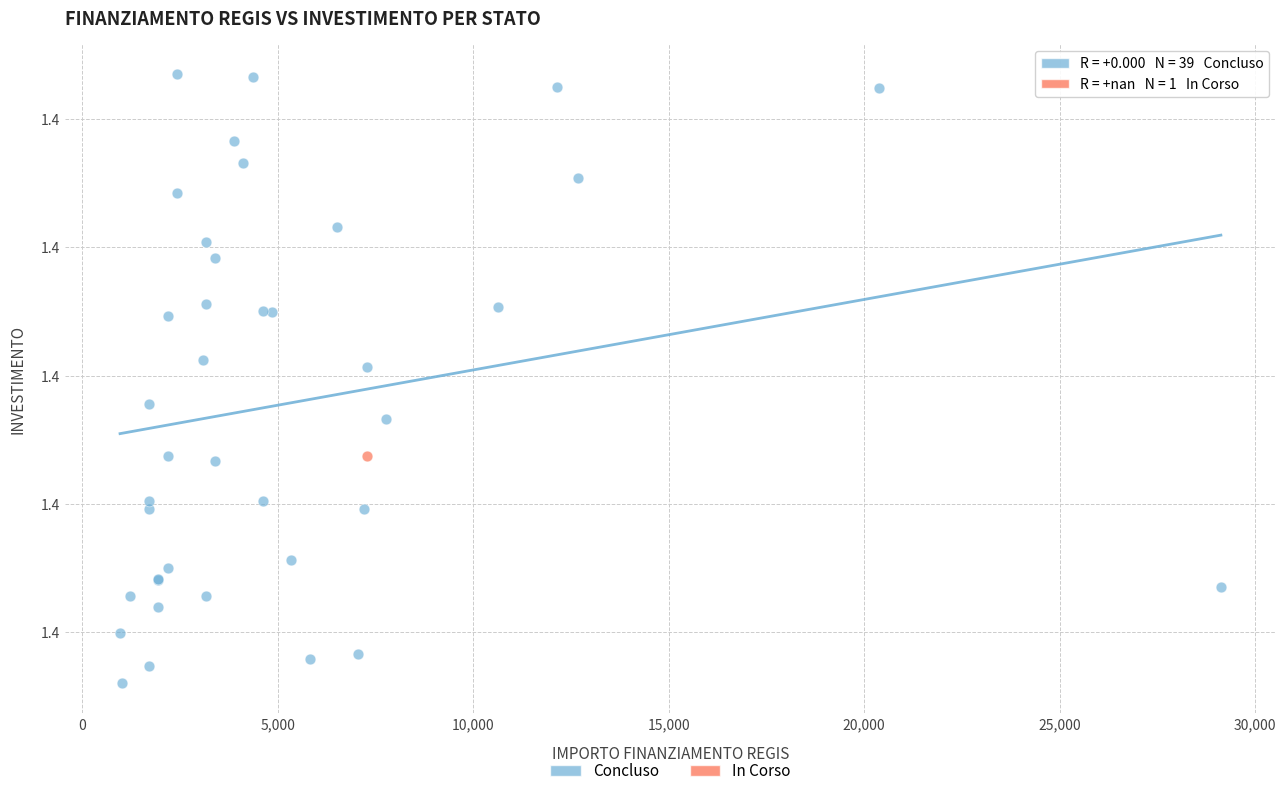

What are all the series names shown in the legend?

Concluso, In Corso